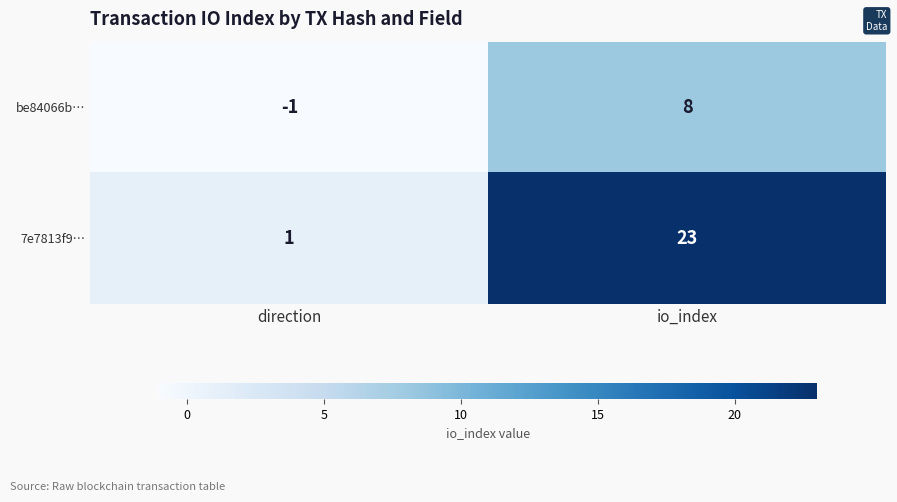

The be84066b… series shows -1 at direction. True or false?

True